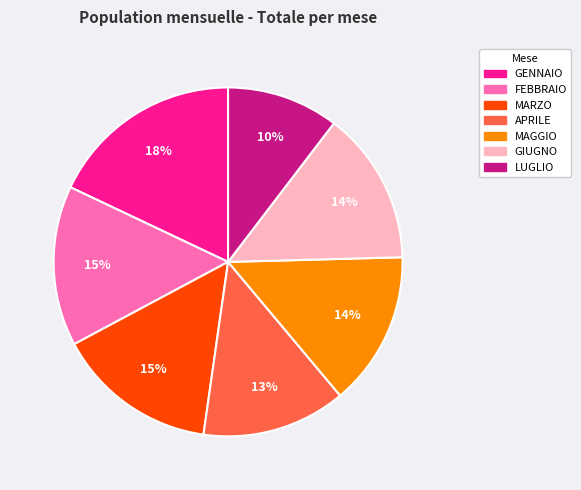

Is there any slice that represents more than half of the pie?

No